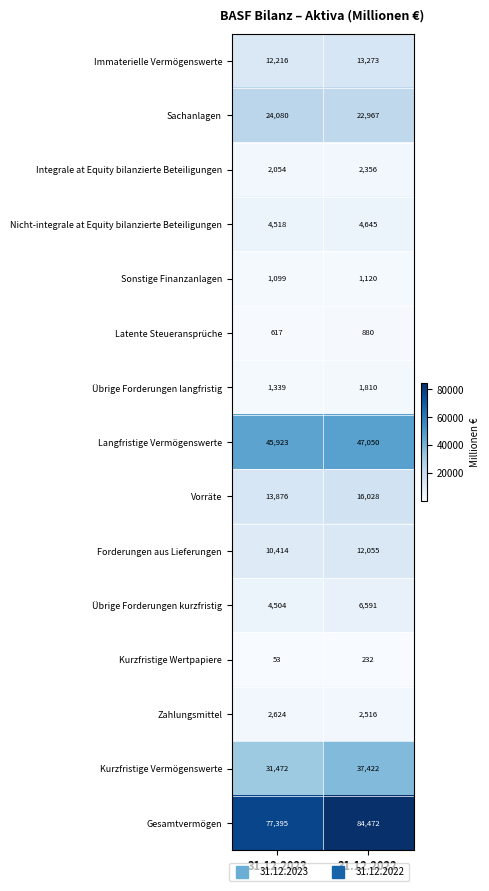

At how many categories does at least one series exceed 1606?

2